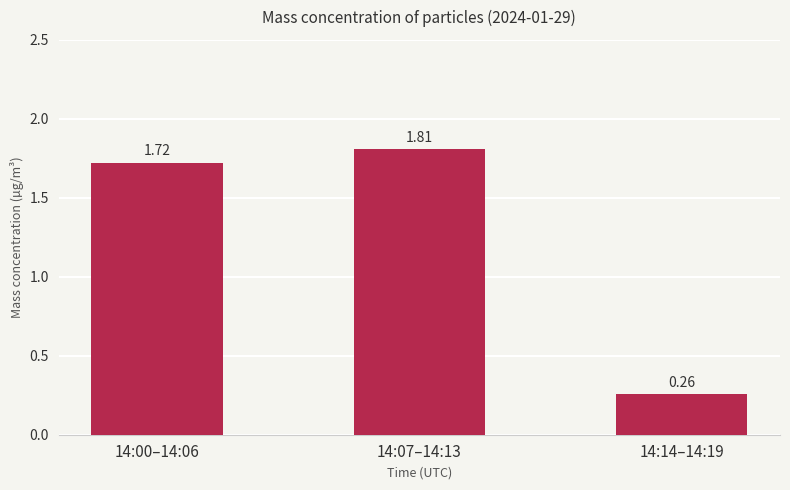

What is the label of the 1st bar from the left?

14:00–14:06